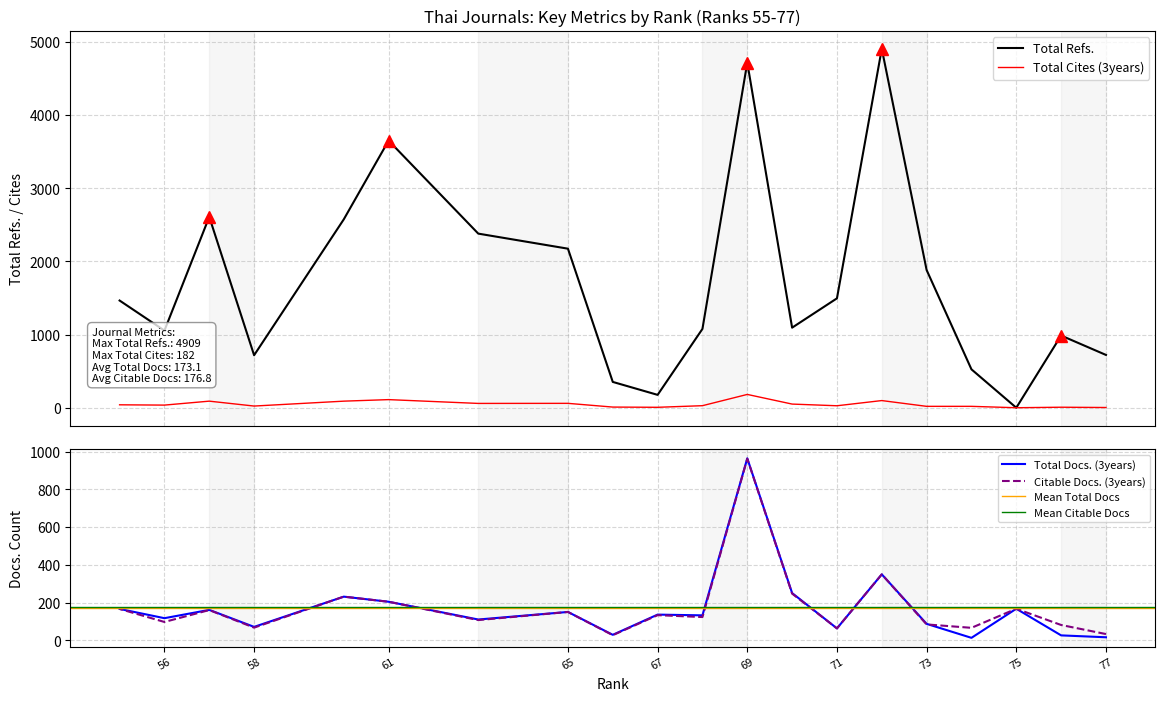

How many data points in Total Cites (3years) are less than 36?

10